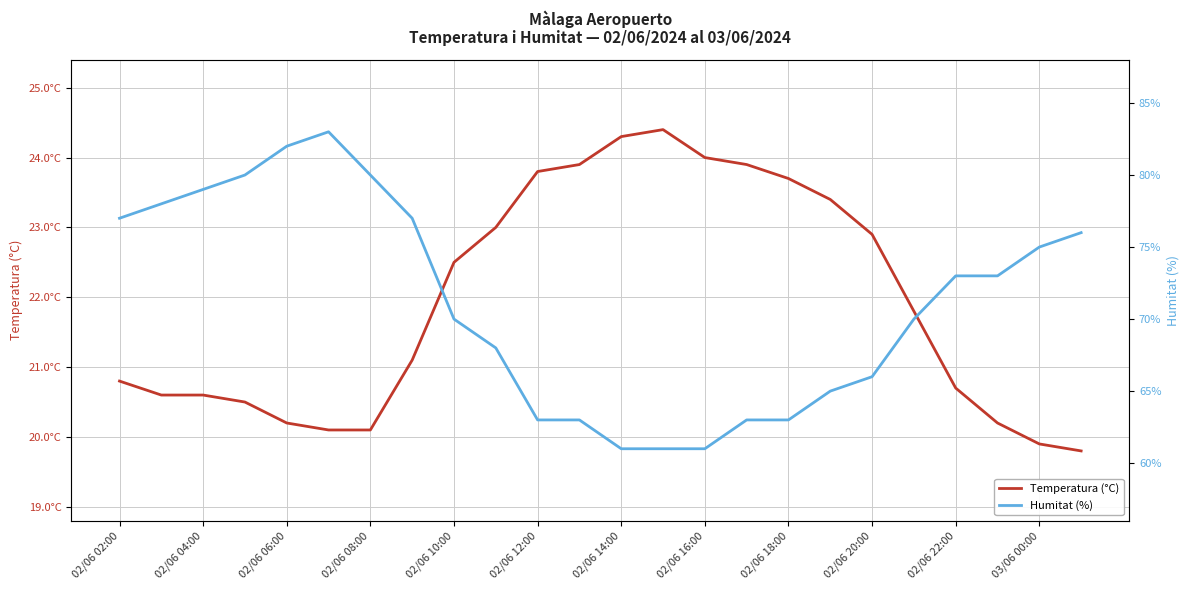

Between 02/06 08:00 and 02/06 02:00, which is larger?

02/06 02:00